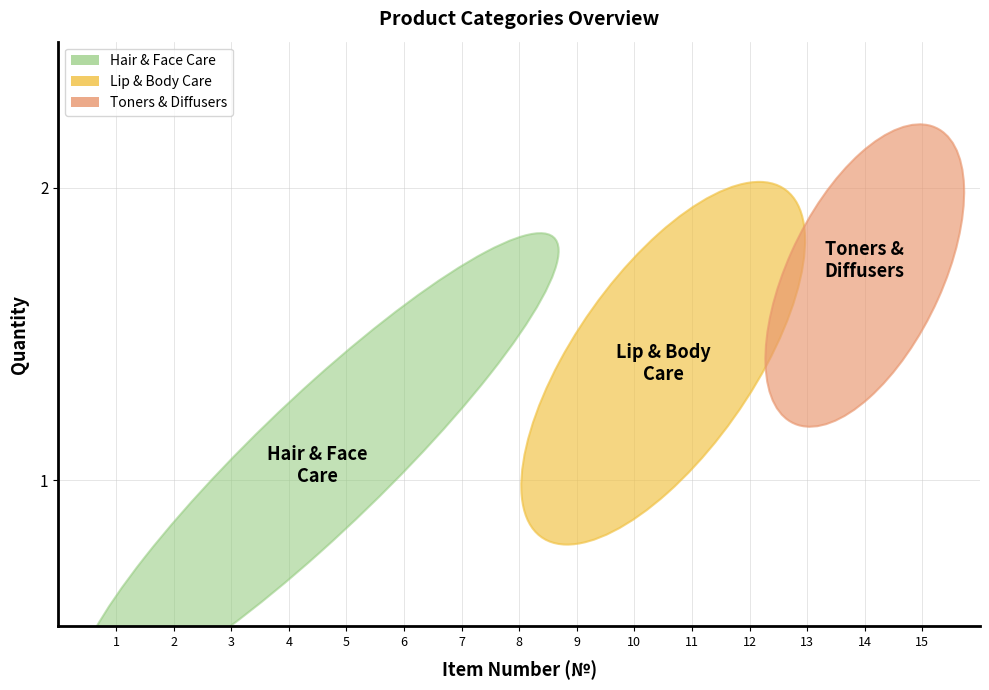

What is the range of X values (max minus min)?

14